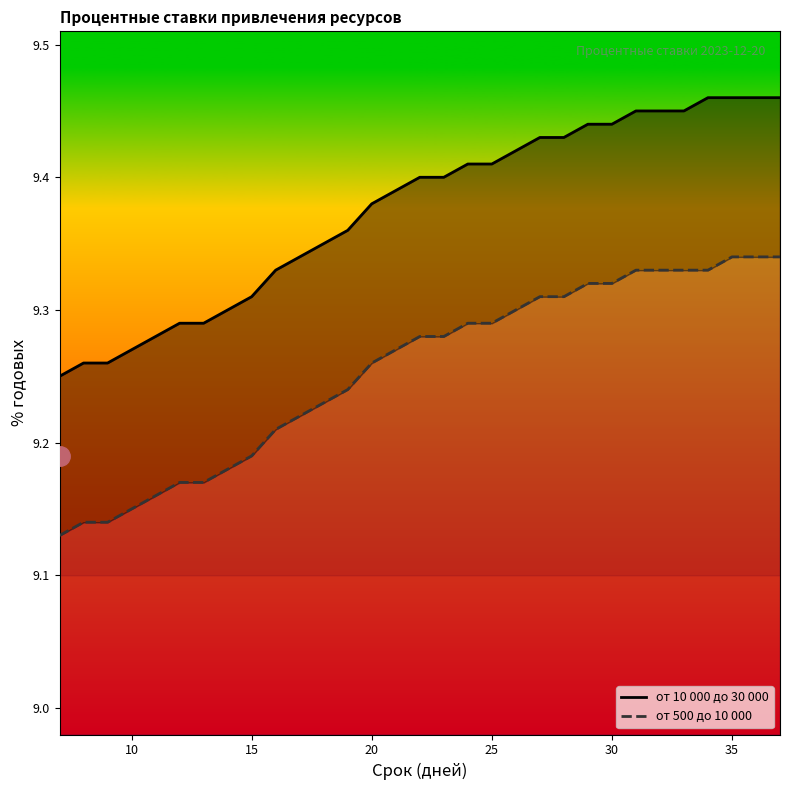

True or false: от 10 000 до 30 000 has more than 0 points higher than both neighbors.

False